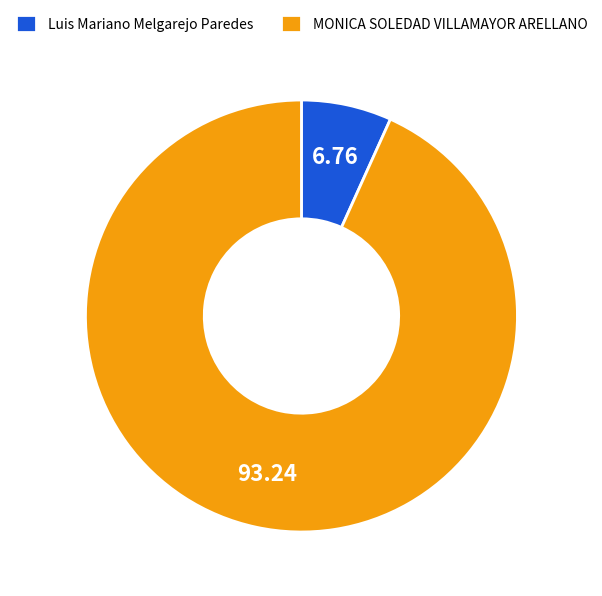

Does any single category account for the majority?

Yes